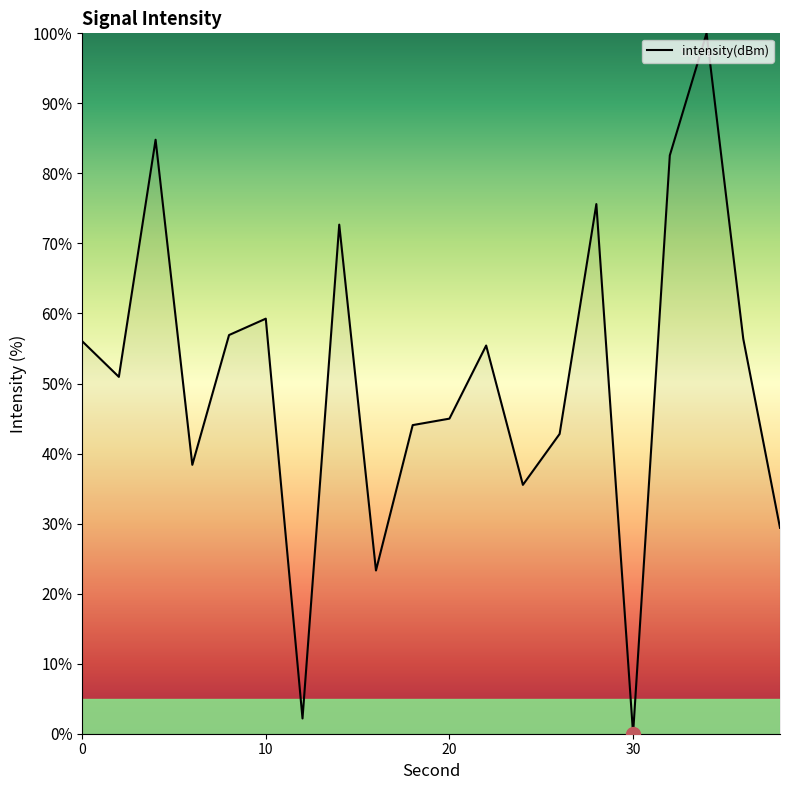

What is the difference between the second highest and second lowest values?

82.6